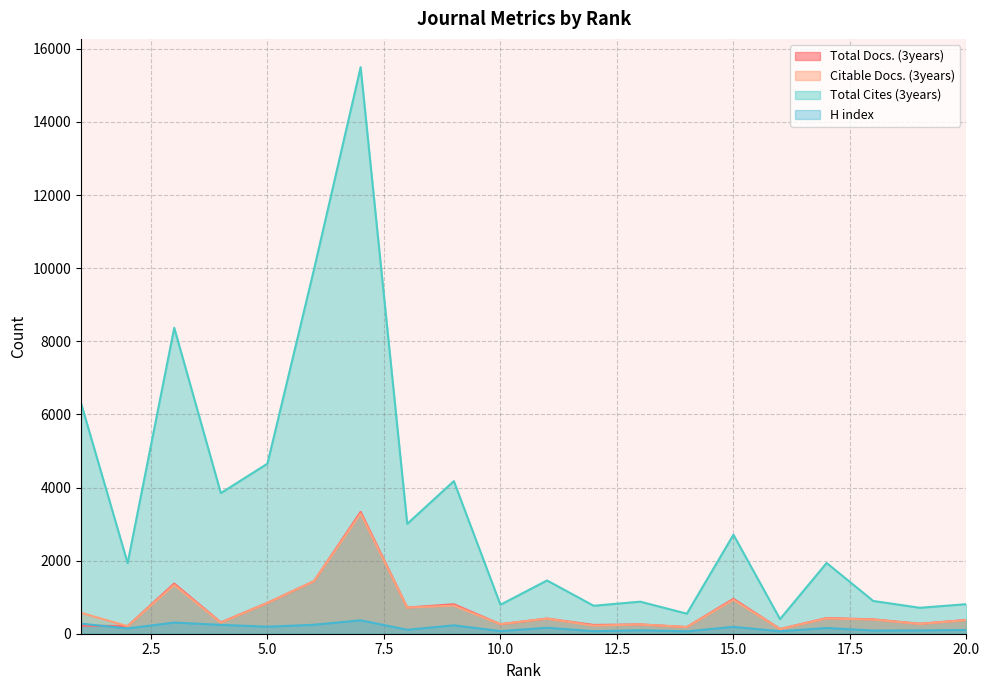

The value of Total Docs. (3years) at 10 is 440. True or false?

False